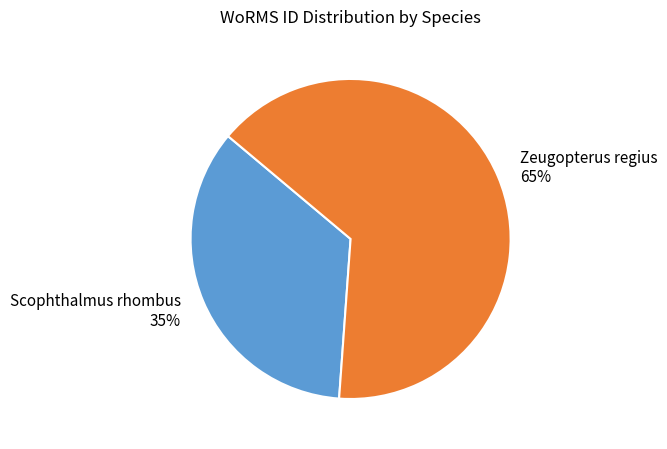

To the nearest percent, what is the difference between the largest and smallest slice percentages?

30%